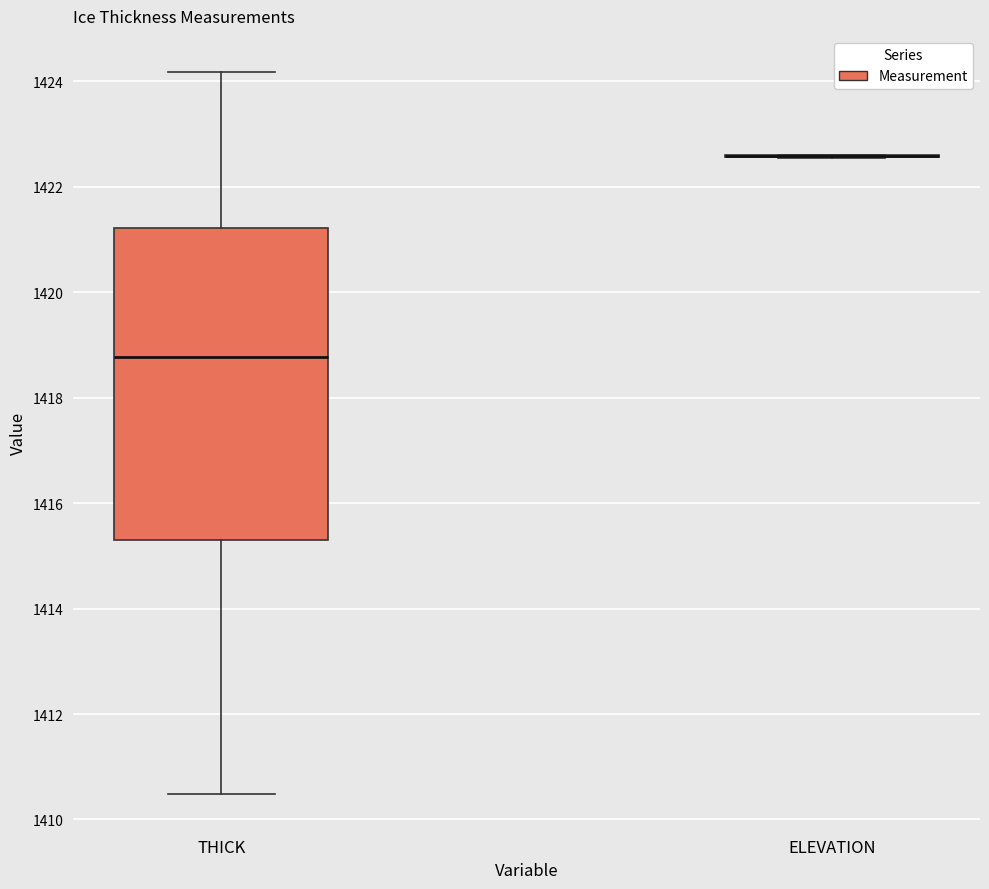

Reading left to right, transcribe this box plot: for each box, give where its median line is, the range the box spans, and where its two whiskers end, as read against the y-axis. The values are not printed on the chart, so give them approximately, as read against the axis.

THICK: median 1418.8, box 1415.2 to 1421.2, whiskers 1410.4 to 1424.2
ELEVATION: box collapsed to a line at 1422.6, whiskers 1422.6 to 1422.6